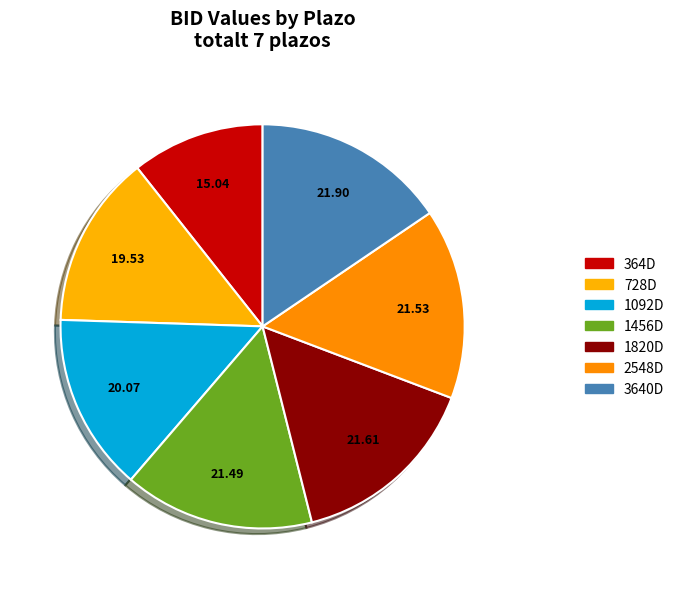

To the nearest percent, what is the average slice percentage?

14%